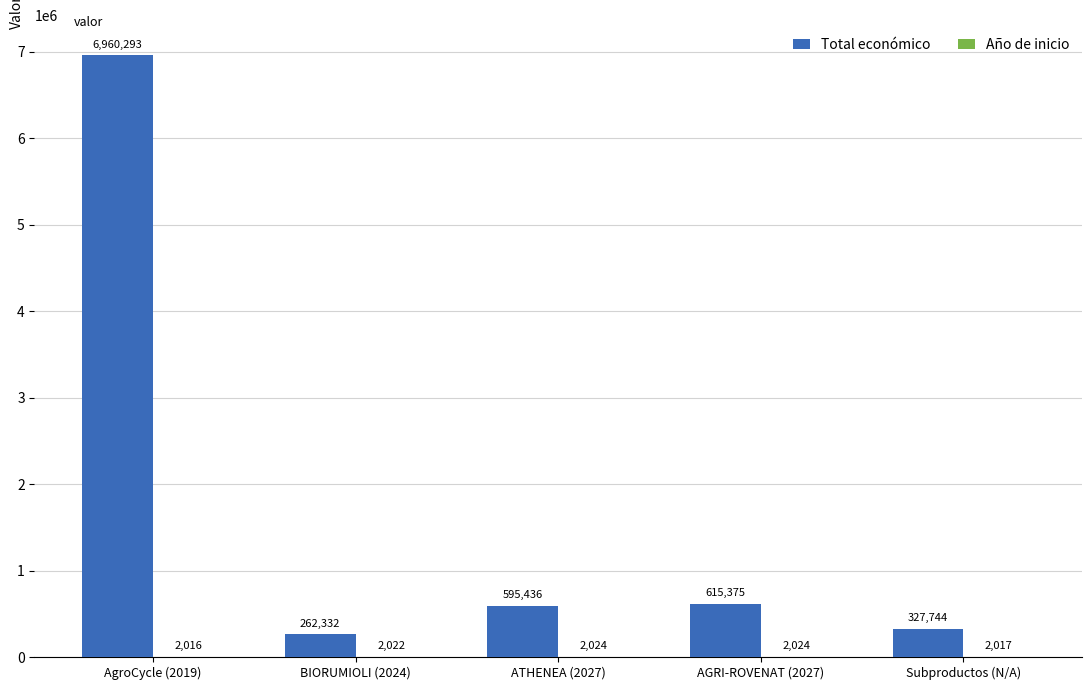

True or false: Total económico has a value of 887477 at ATHENEA (2027).

False